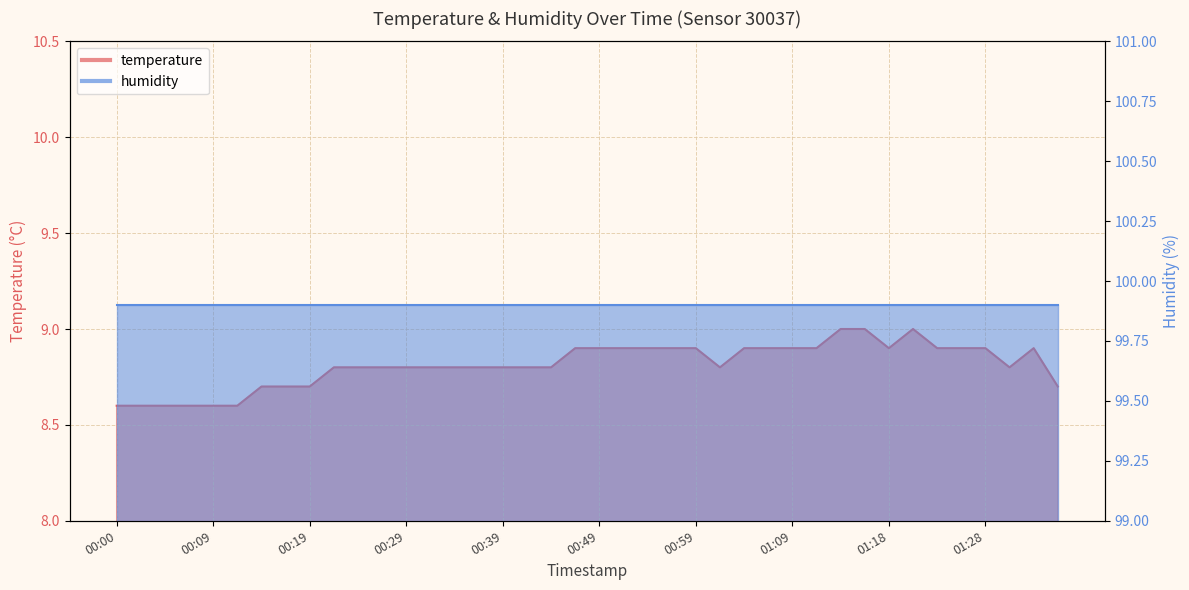

True or false: the data shows 4.7 at 00:51.

False